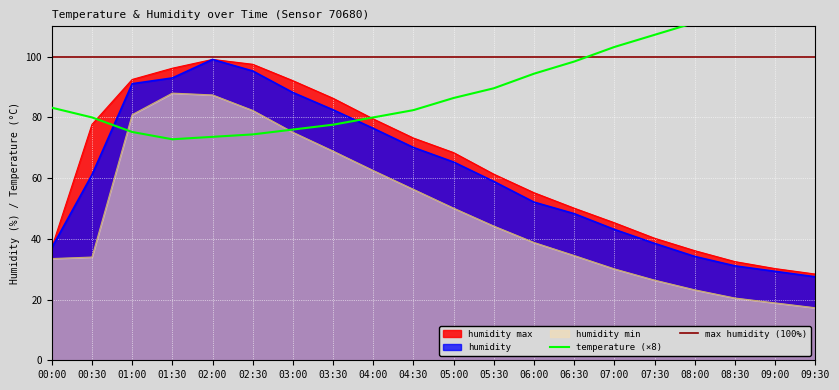

What is the sum of all humidity values?

1222.2